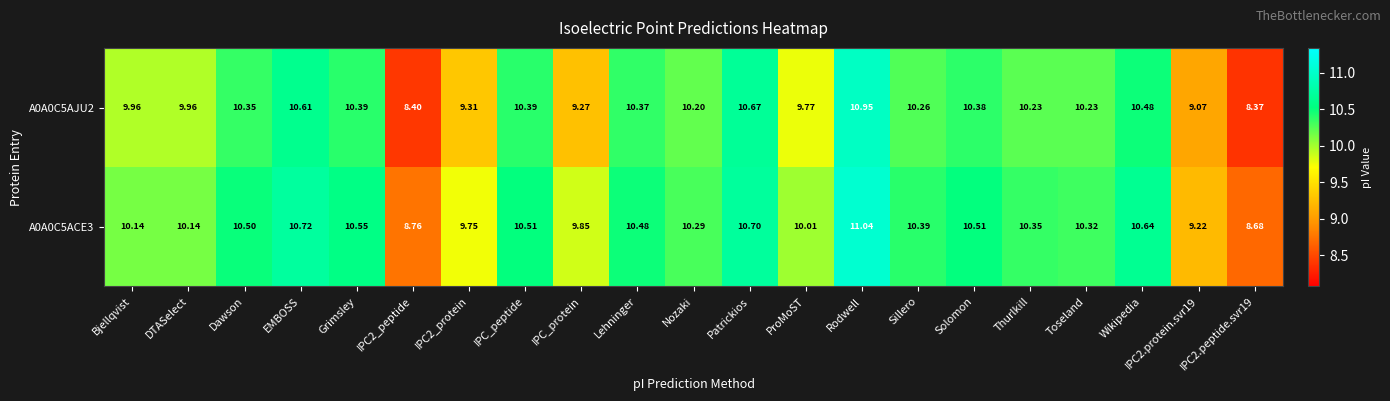

Count the number of data series in this chart.

2